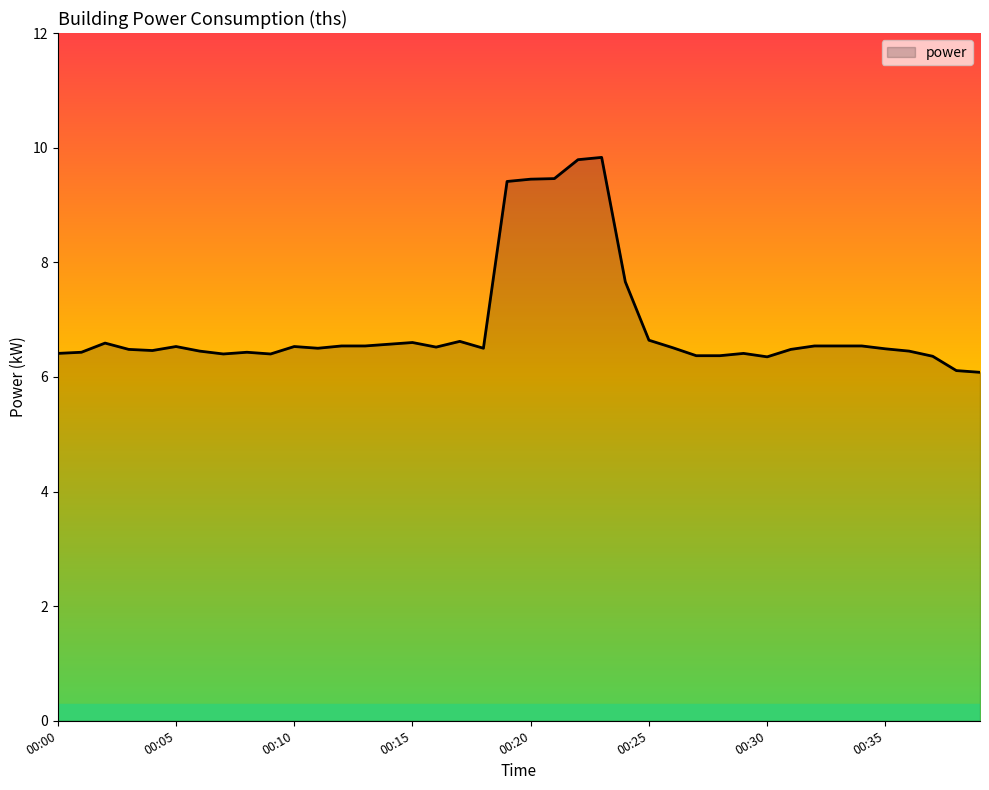

What is the greatest value displayed?

9.8